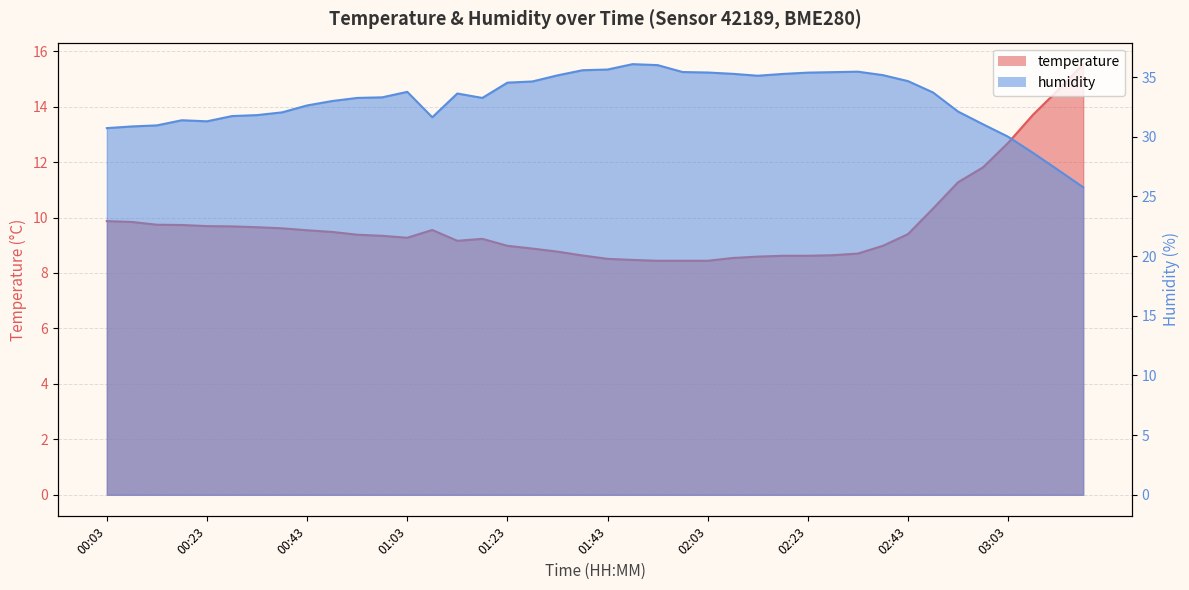

Reading right to left, transcribe all the data shown in this chart.

temperature: 15.5	14.6	13.7	12.7	11.8	11.3	10.3	9.4	9.0	8.7	8.6	8.6	8.6	8.6	8.5	8.4	8.4	8.4	8.5	8.5	8.6	8.8	8.9	9.0	9.2	9.2	9.6	9.3	9.3	9.4	9.5	9.5	9.6	9.7	9.7	9.7	9.7	9.7	9.8	9.9
humidity: 25.8	27.2	28.6	30.0	31.1	32.1	33.7	34.7	35.2	35.5	35.4	35.4	35.3	35.1	35.3	35.4	35.4	36.0	36.1	35.6	35.6	35.1	34.6	34.5	33.3	33.6	31.6	33.8	33.3	33.3	33.0	32.6	32.0	31.8	31.7	31.3	31.4	31.0	30.9	30.7